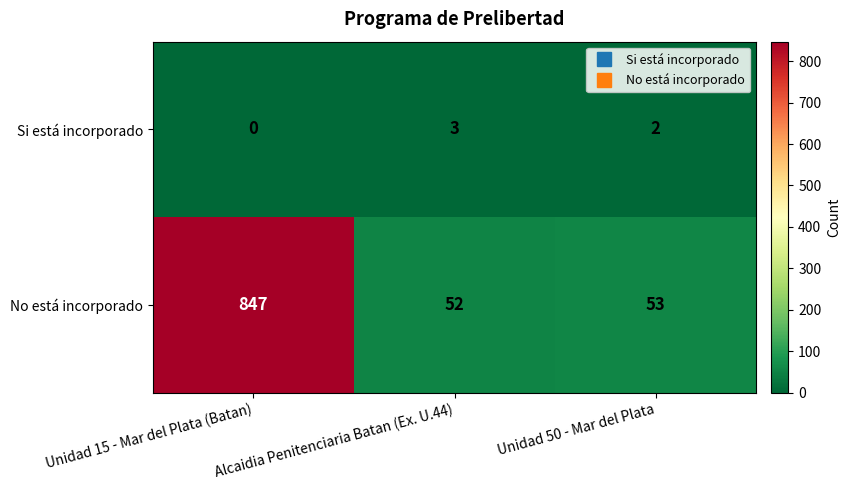

The No está incorporado series shows 53 at Unidad 50 - Mar del Plata. True or false?

True